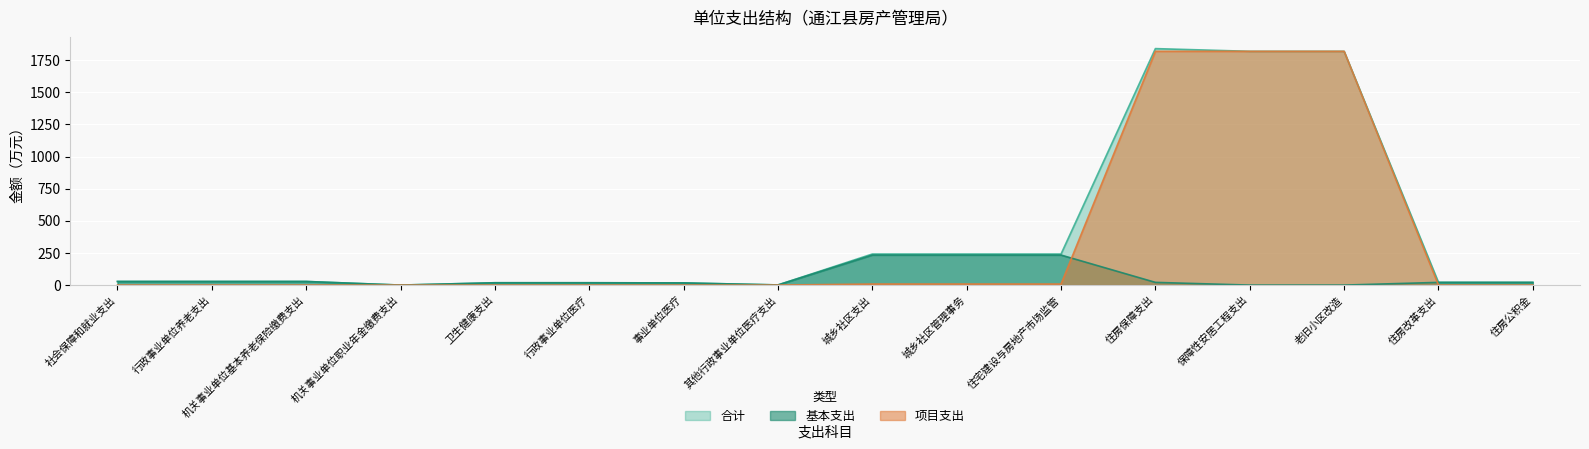

What is the sum of all 项目支出 values?

5478.3